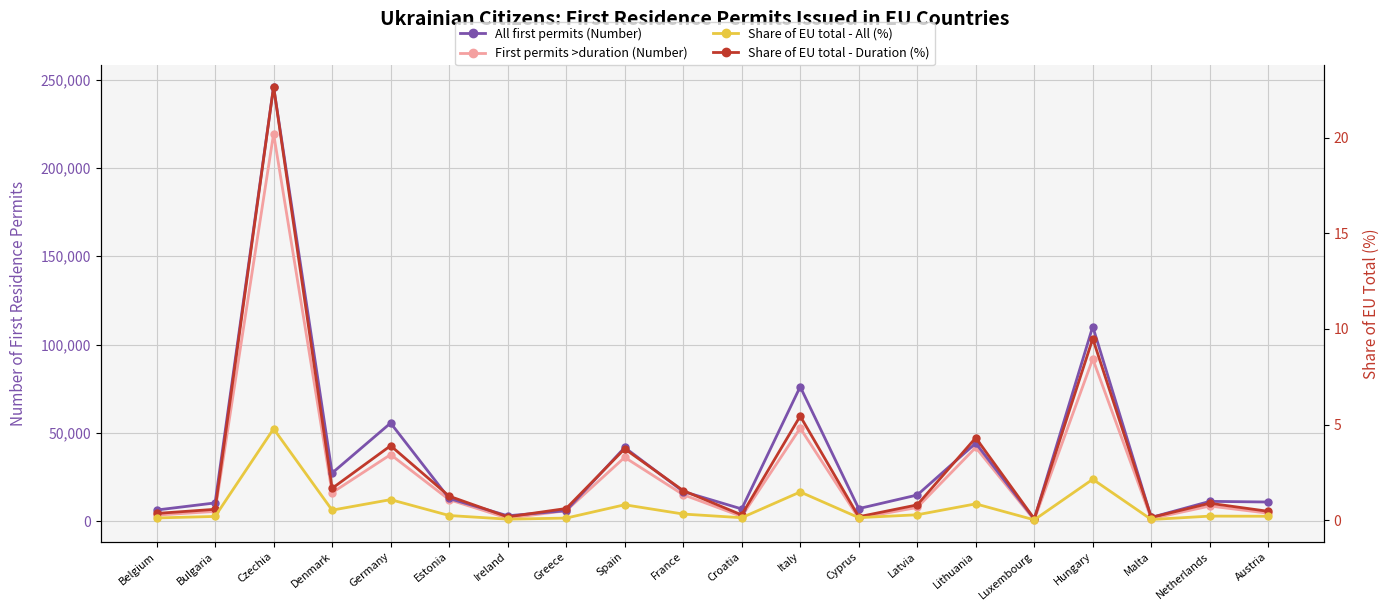

Between Bulgaria and Malta, which is larger?

Bulgaria